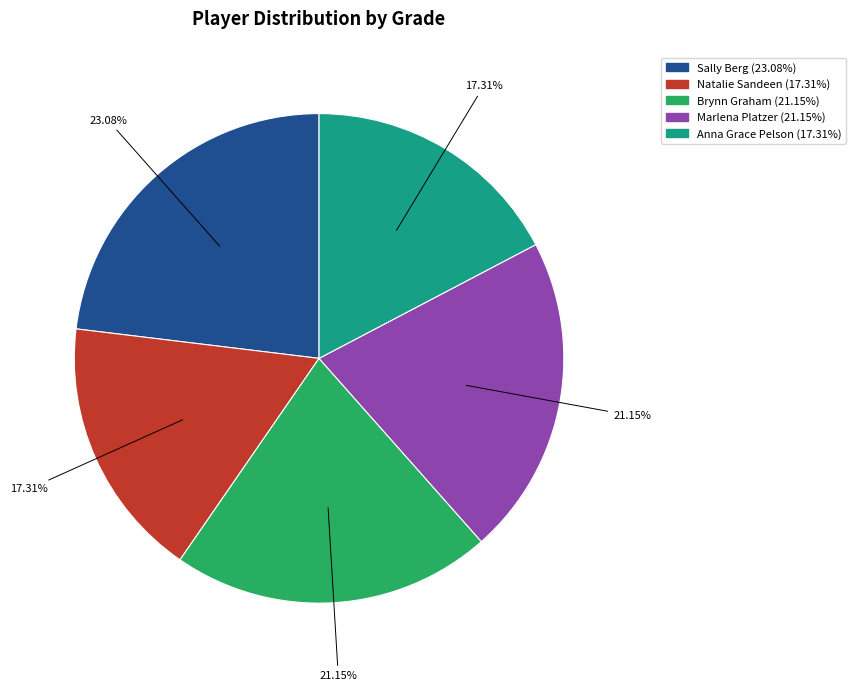

Count the number of slices in the pie.

5